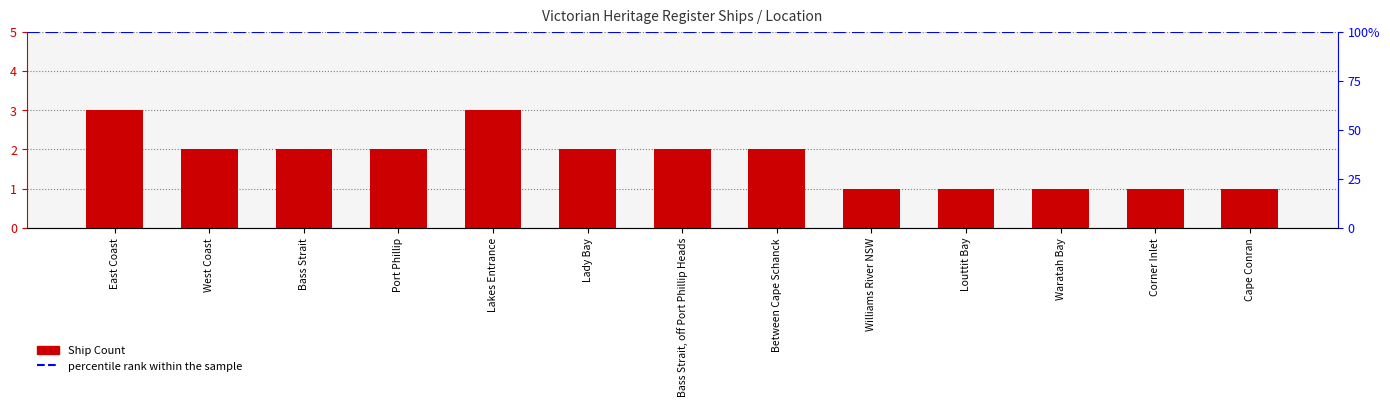

What is the difference between the maximum and minimum values?

2